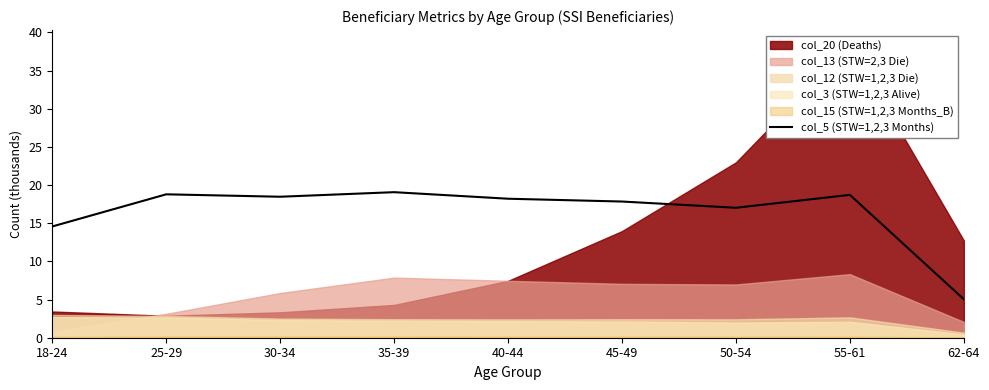

What position from the right is 30-34?

7